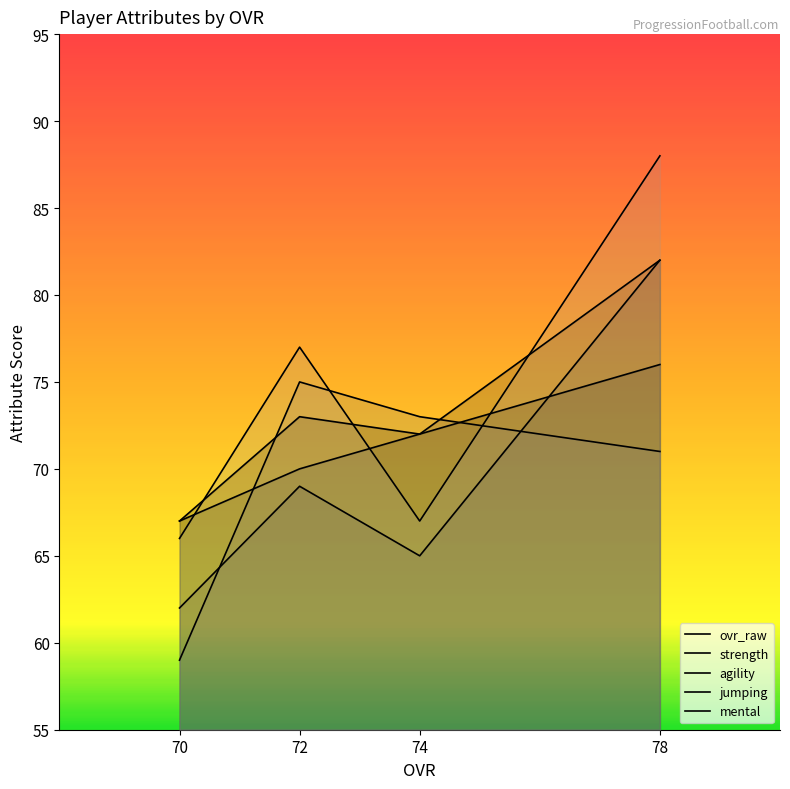

How many interior local peaks does the ovr_raw series have?

1